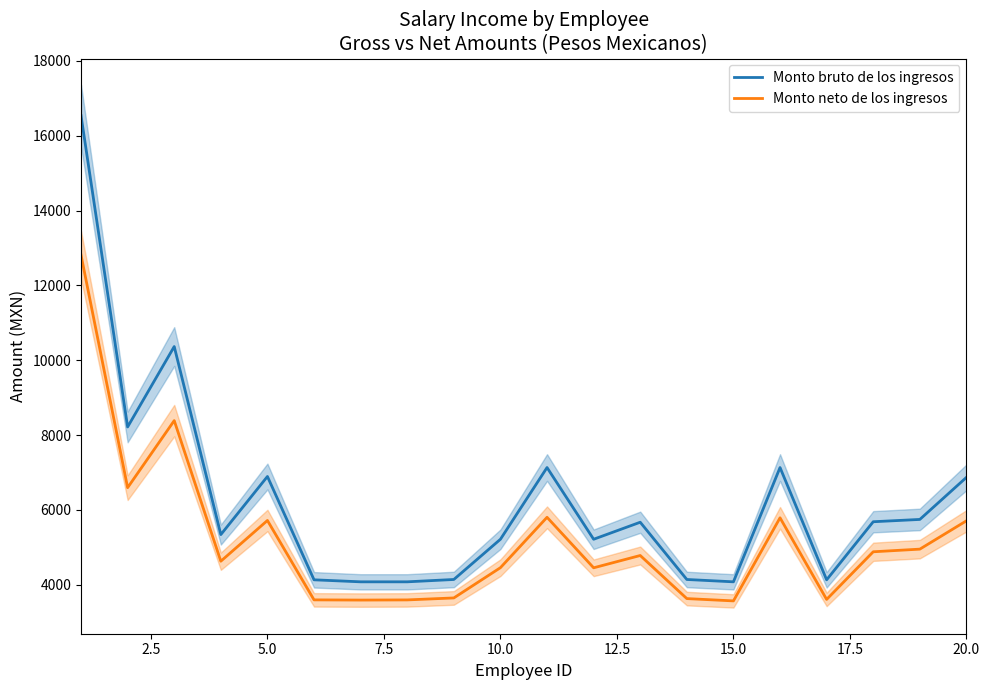

What are all the series names shown in the legend?

Monto bruto de los ingresos, Monto neto de los ingresos